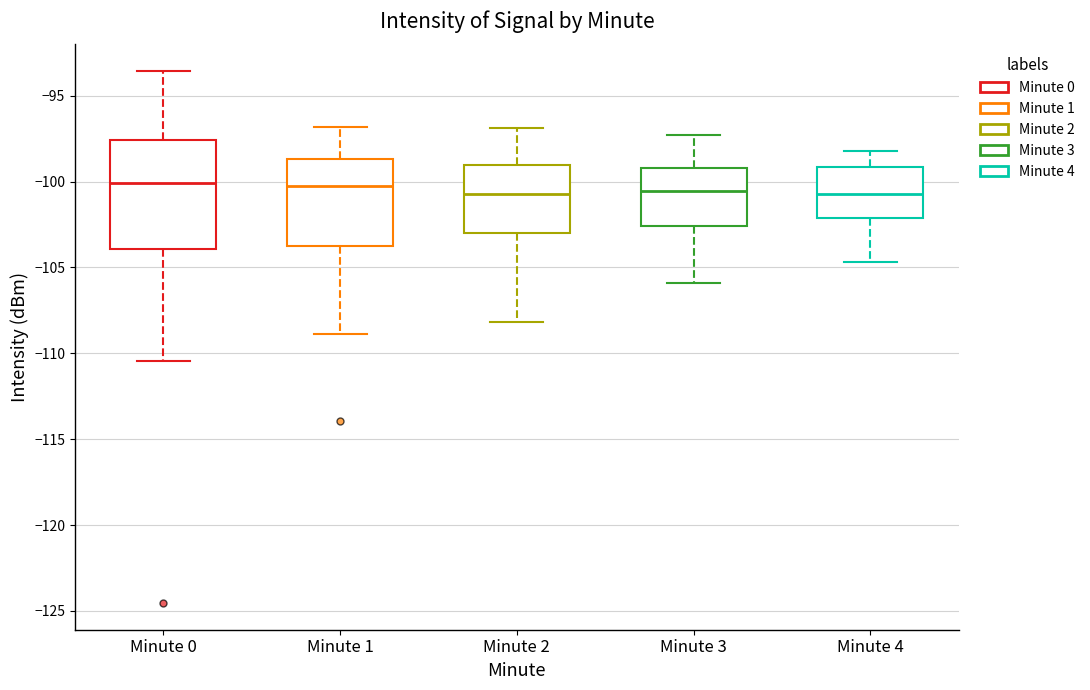

Where is the upper edge of the box for Minute 3 on the y-axis? The values are not printed on the chart, so give them approximately, as read against the axis.

-99.0